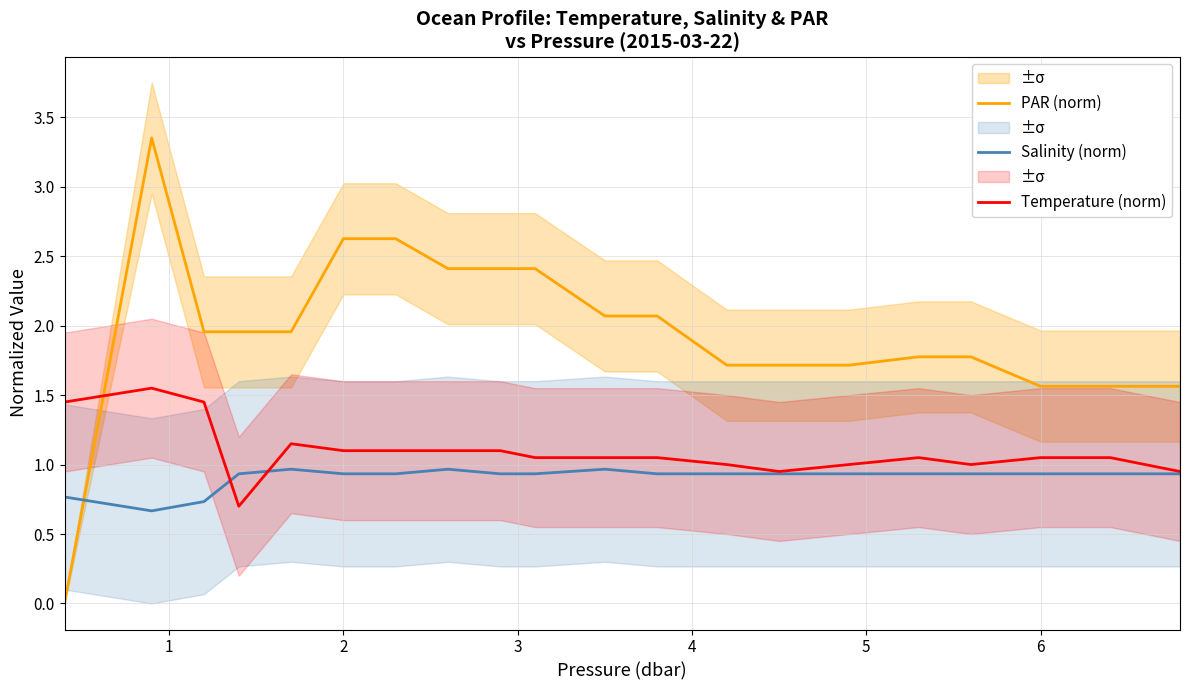

What is the lowest value of the Temperature (norm) series?

0.7